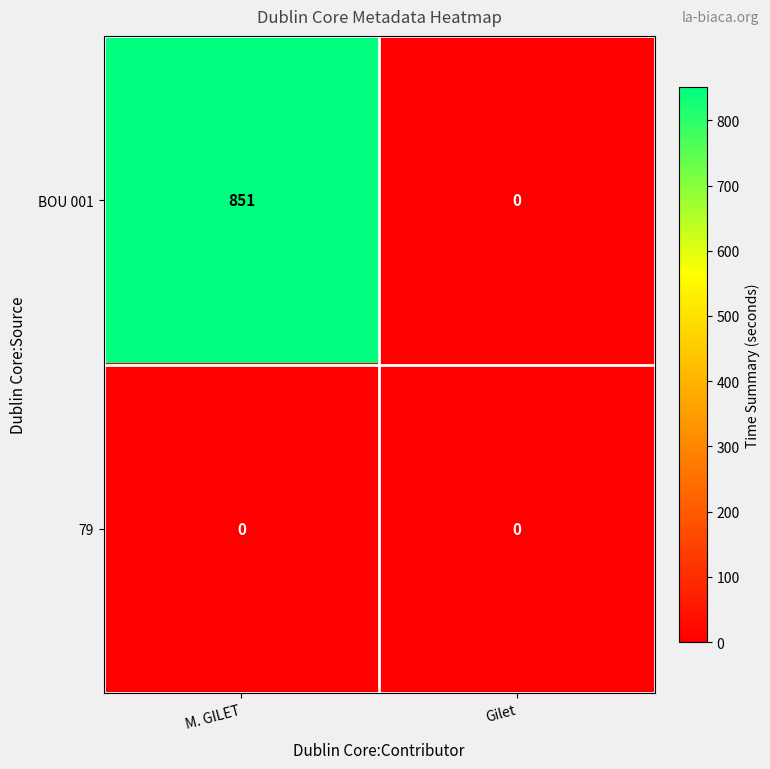

Reading left to right, list all the values displayed in this chart.

BOU 001: 851	0
79: 0	0